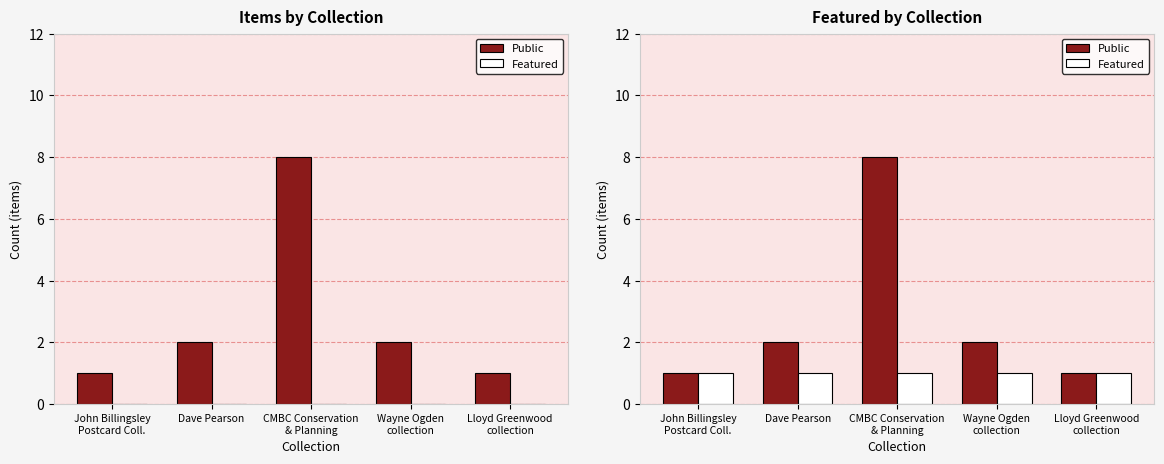

Where does the Public series first go above 2?

CMBC Conservation
& Planning